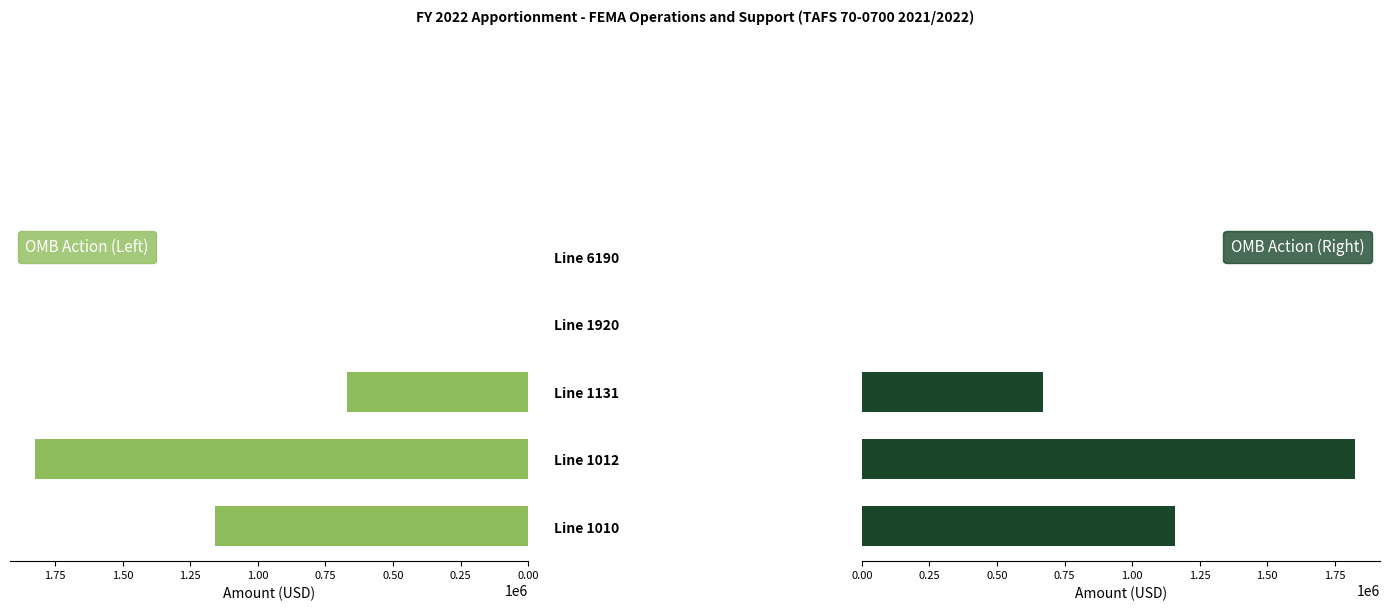

What is the sum of all OMB Action (Left) values?

3651280